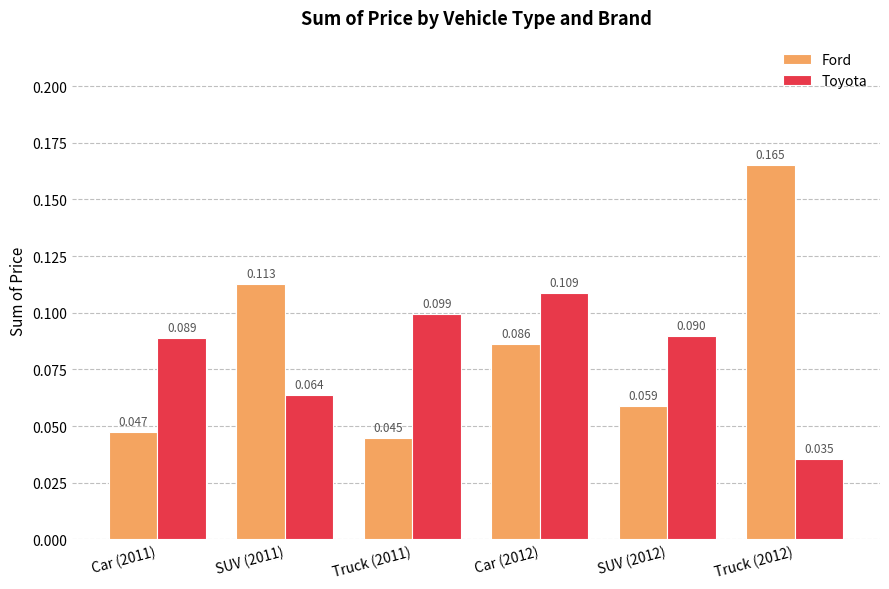

List the series in order of their peak value, highest first.

Ford, Toyota